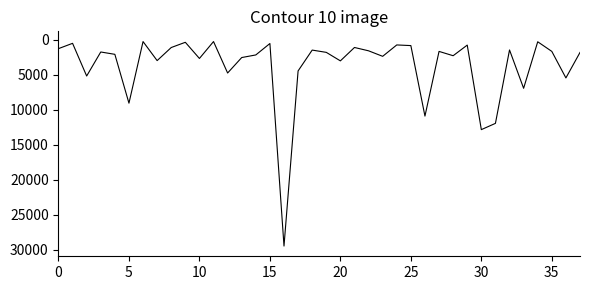

What is the greatest value displayed?

29500